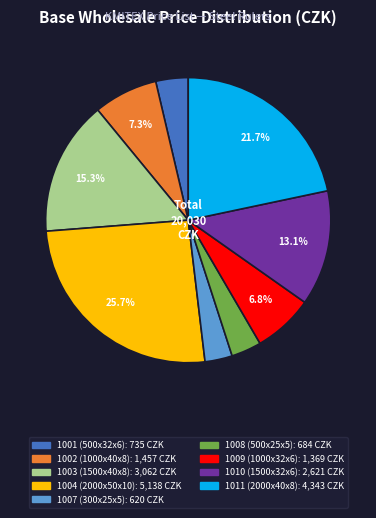

Approximately how many times larger is the value at 1007 (300x25x5) compared to 1009 (1000x32x6)?

0.5